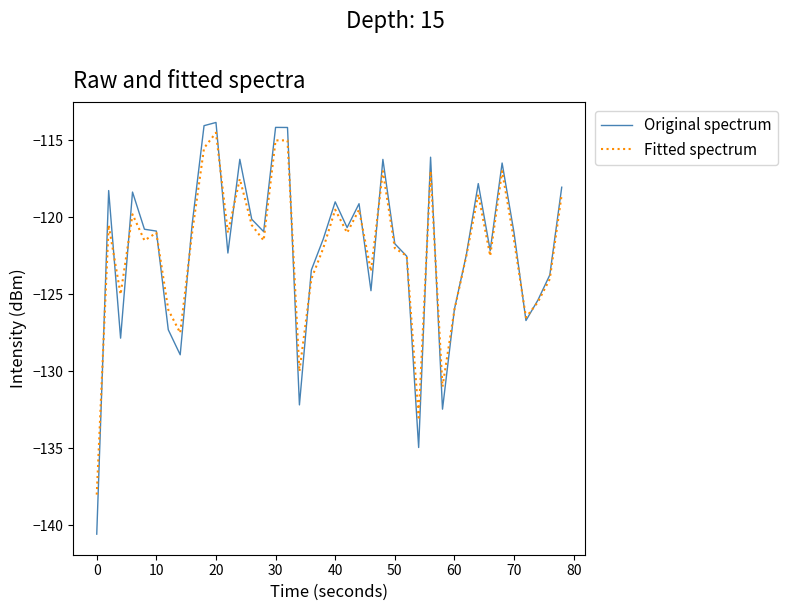

What is the sum of all Original spectrum values?

-4883.3